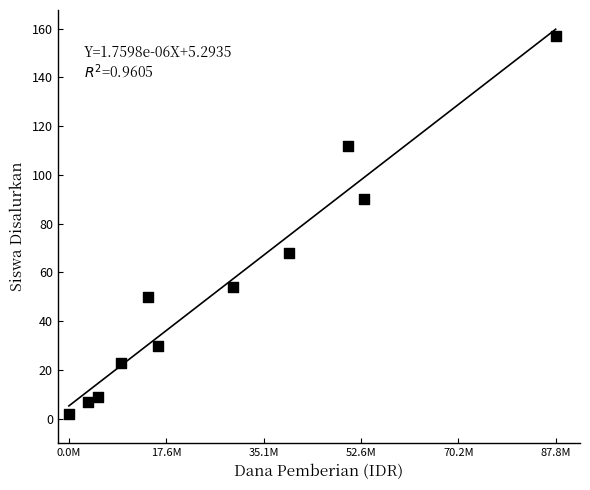

What is the average Y value?

55